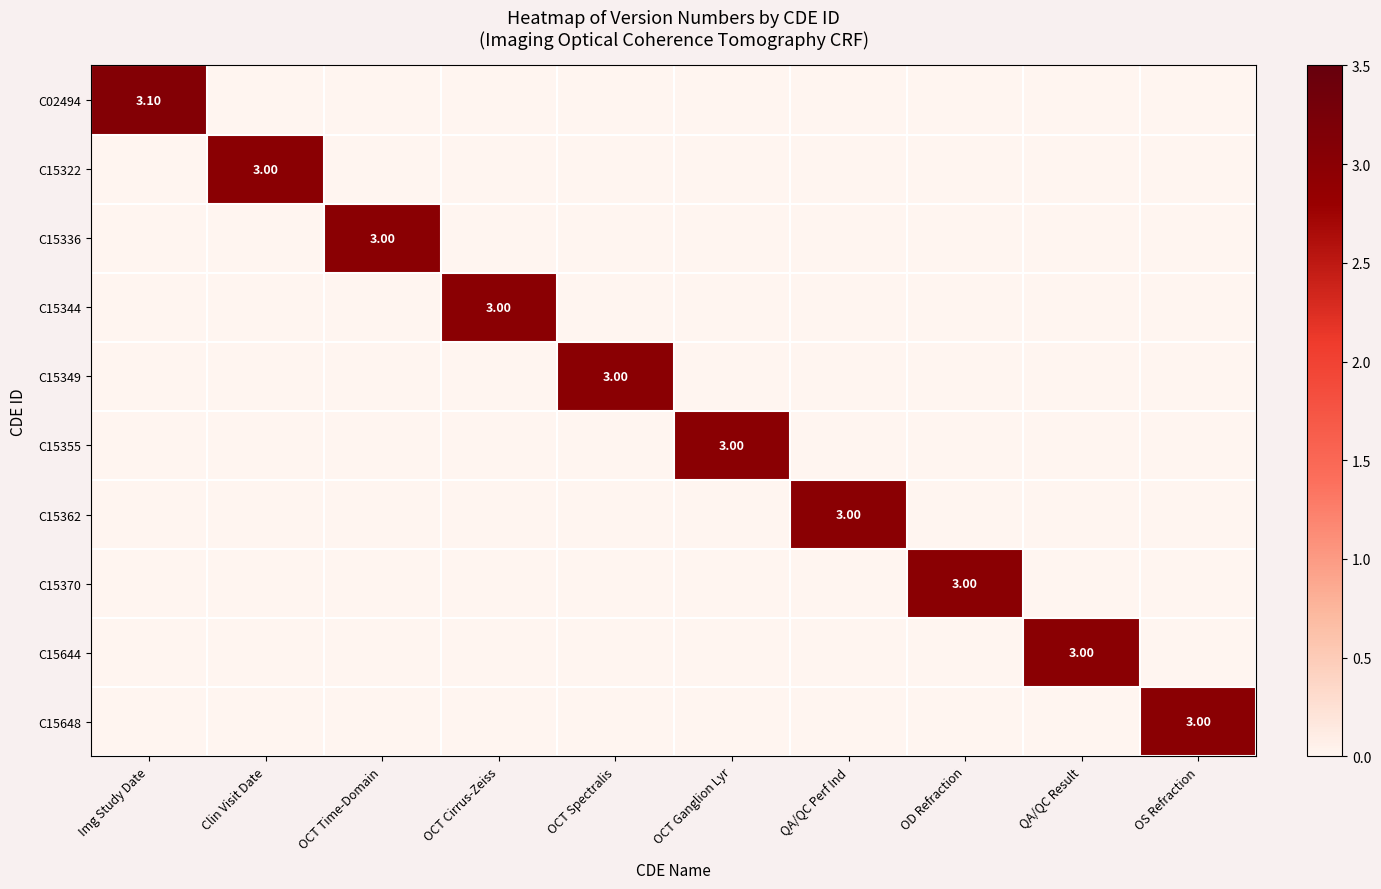

Which series has the widest spread of values?

C02494